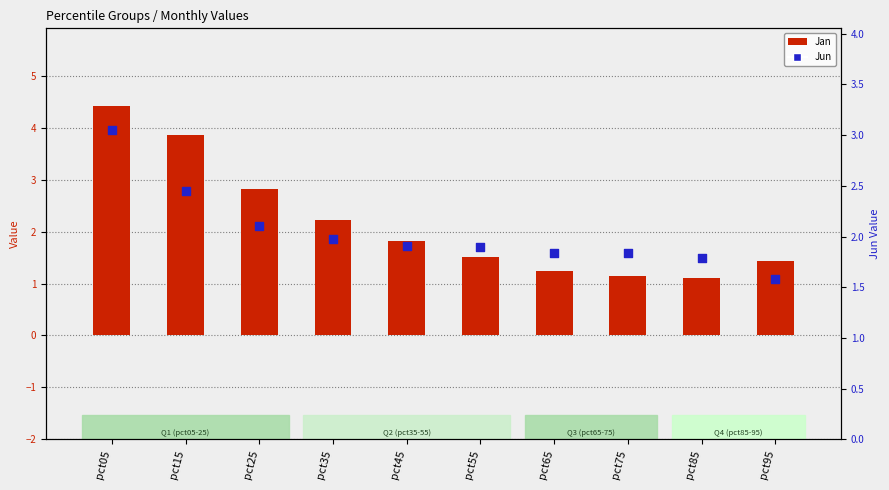

At how many categories does at least one series exceed 3?

2